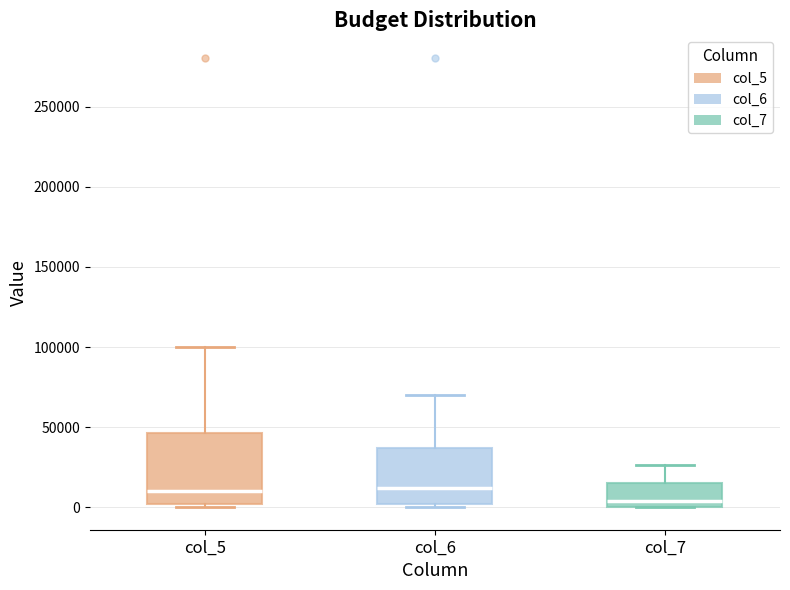

Reading left to right, read every box against the y-axis: the position of its median line, the range the box covers, and the ends of its whiskers. The values are not printed on the chart, so give them approximately, as read against the axis.

col_5: median 10000, box 0 to 45000, whiskers 0 (just below the box's lower edge) to 100000
col_6: median 10000, box 0 to 35000, whiskers 0 (just below the box's lower edge) to 70000
col_7: median 5000, box 0 to 15000, whiskers 0 to 25000